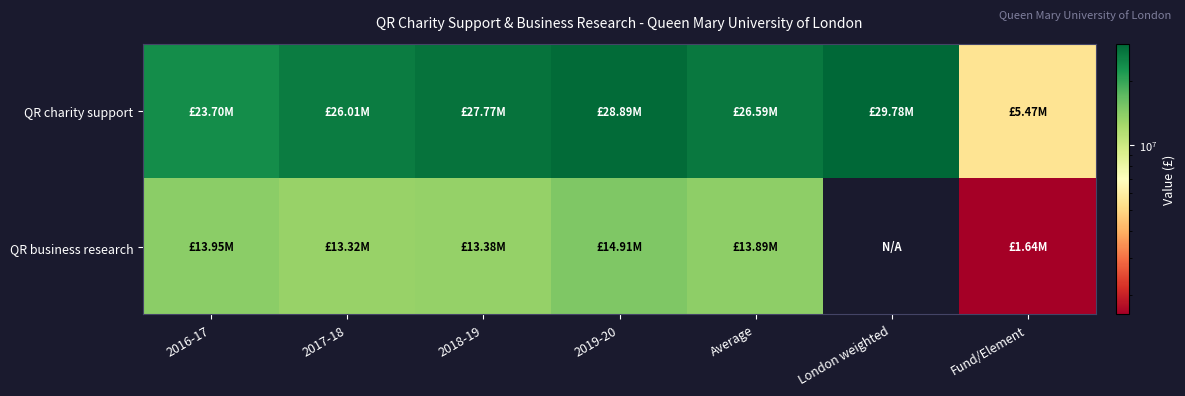

What is the smallest value displayed?

1636697.0